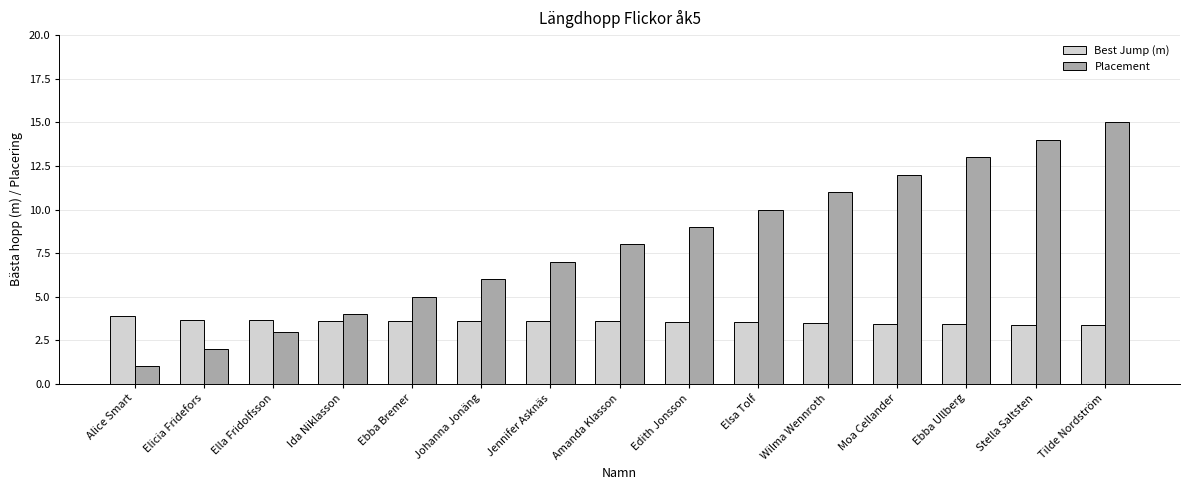

What is the difference between the highest and lowest values at Johanna Jonäng?

2.4